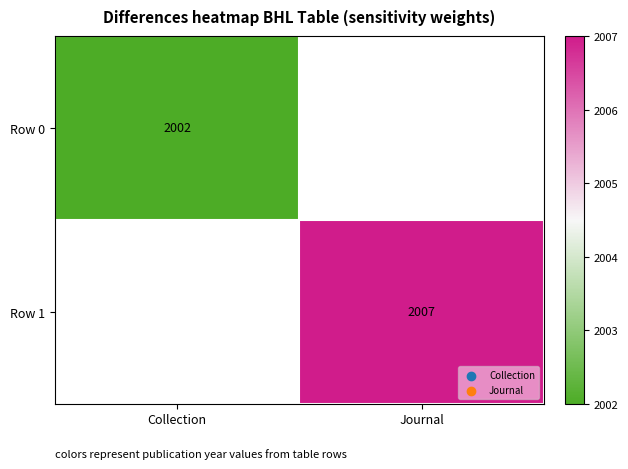

The value of Row 0 at Collection is 3388. True or false?

False